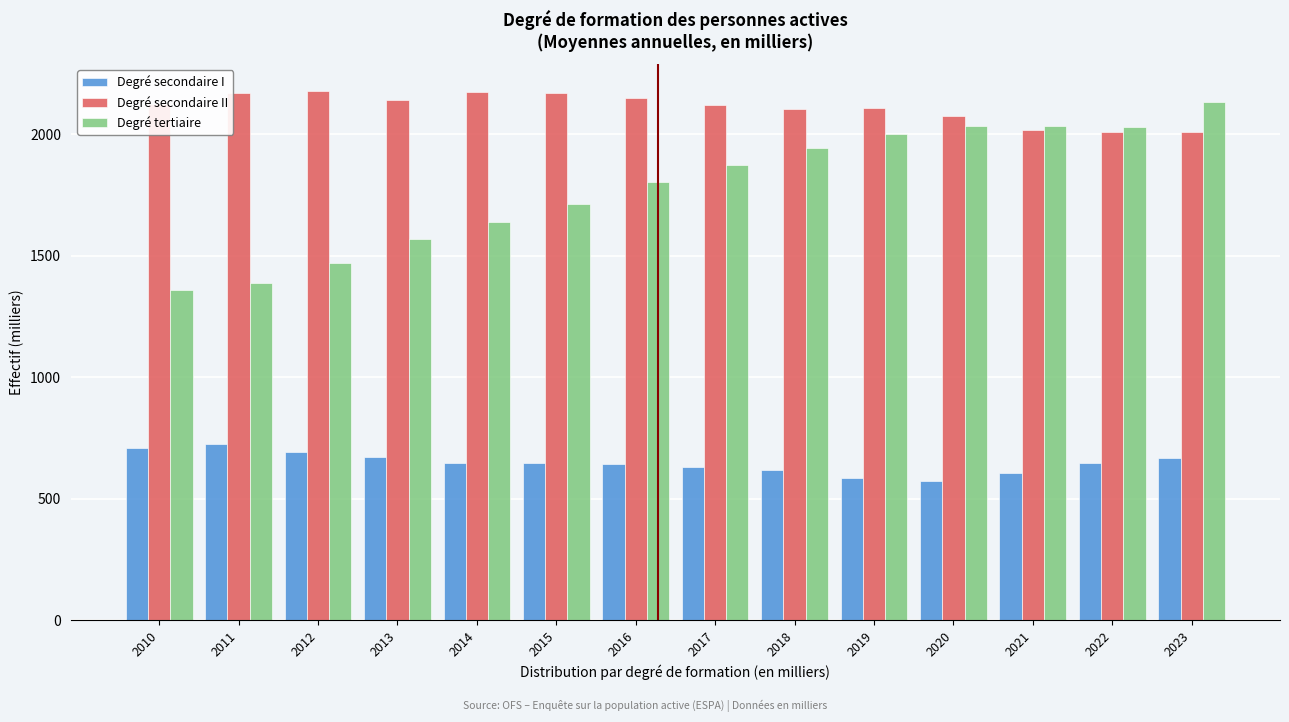

The value of Degré tertiaire at 2020 is 1216.9. True or false?

False